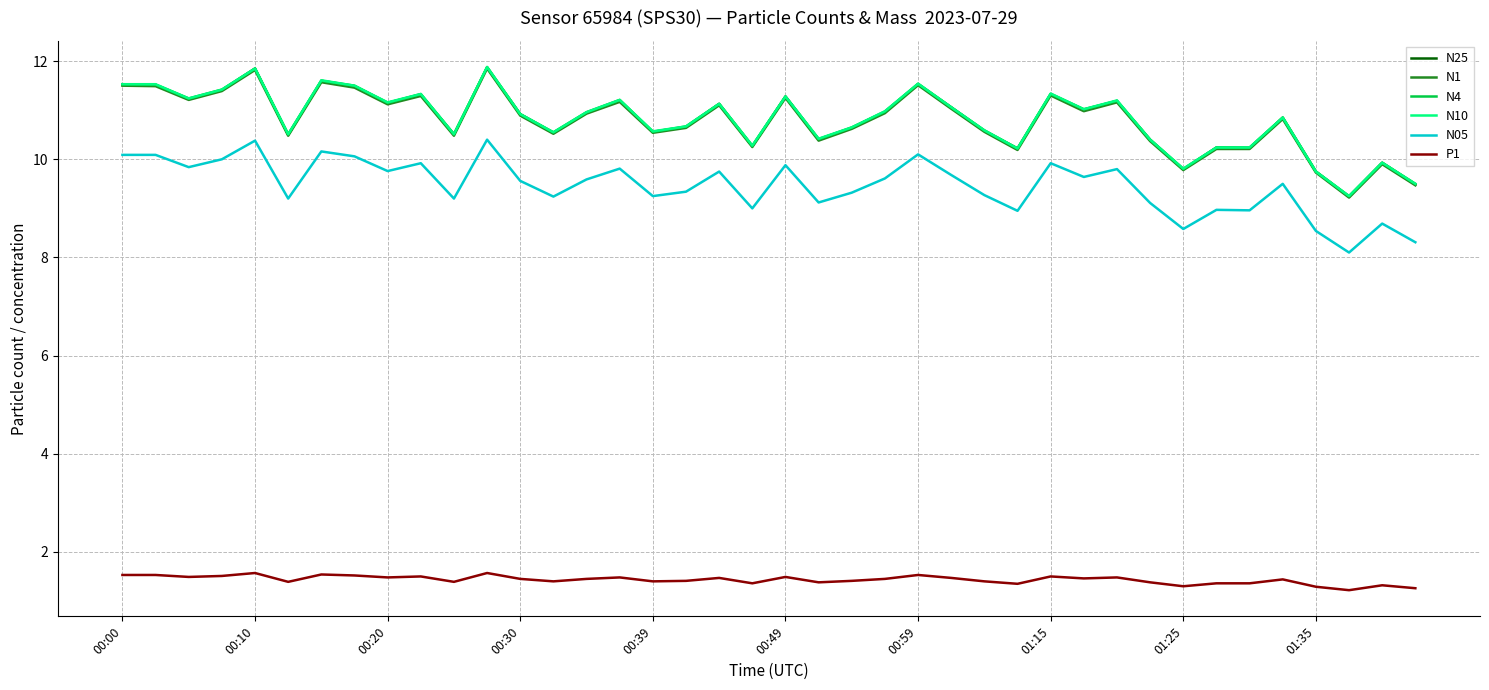

What is the maximum value for N05?

10.4